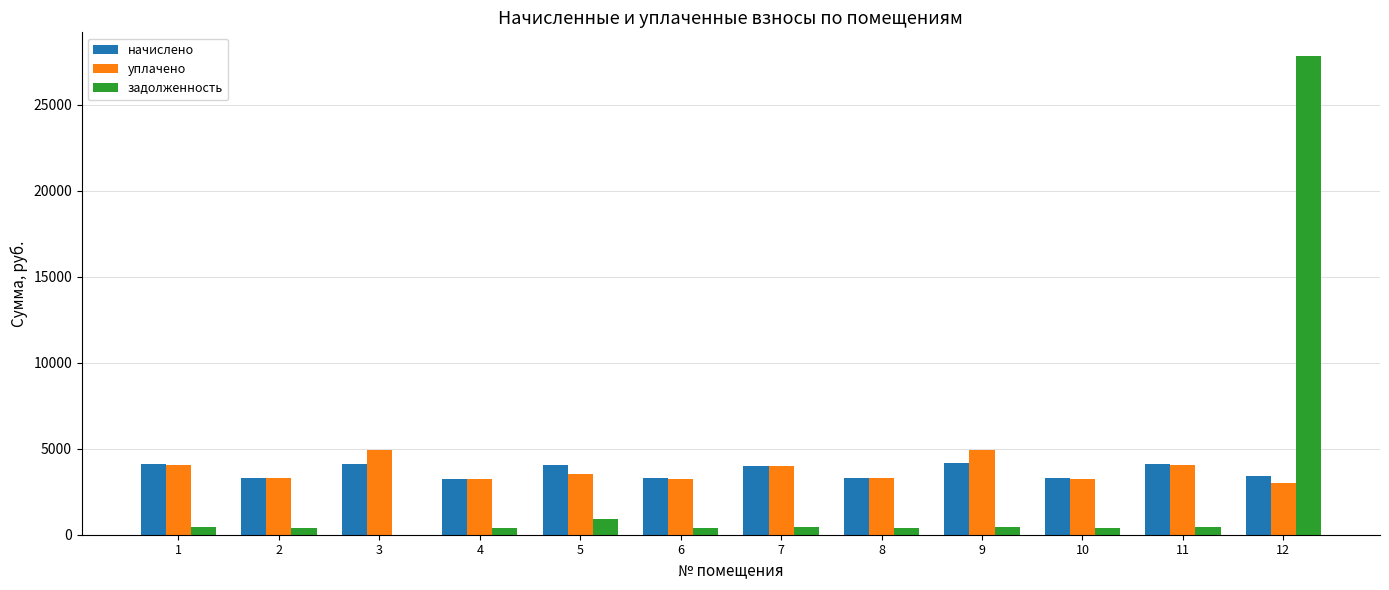

At which category is the sum across all series the highest?

12